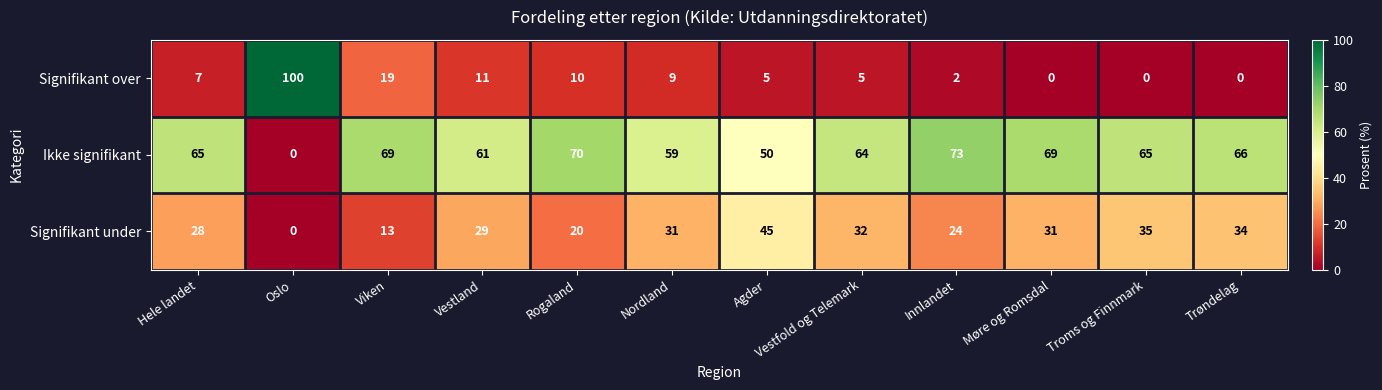

Rank the series by their average value, from lowest to highest.

Signifikant over, Signifikant under, Ikke signifikant